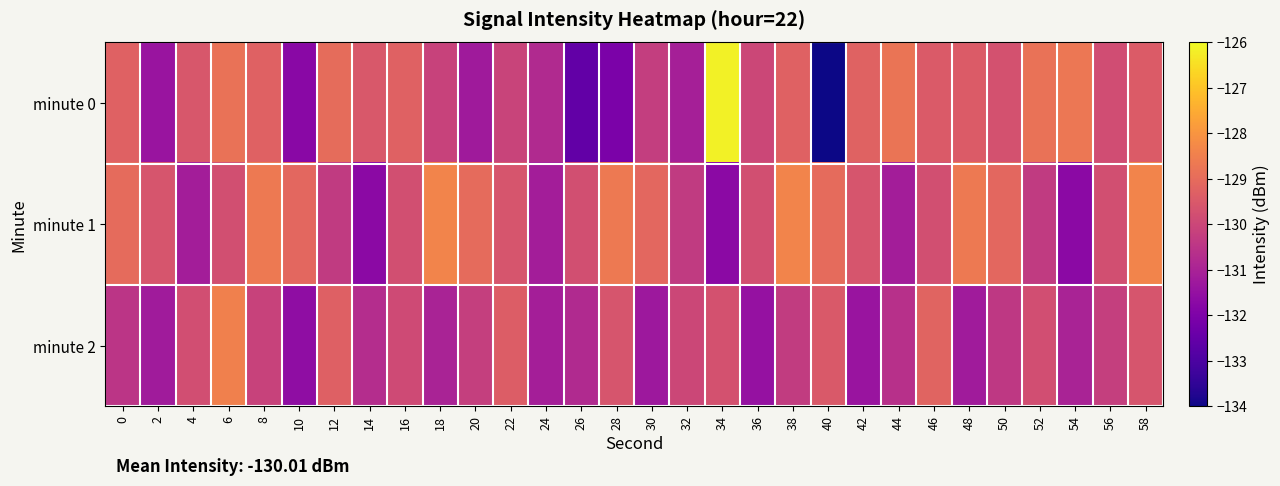

What is the spread (max minus min) of values at 18?

2.6